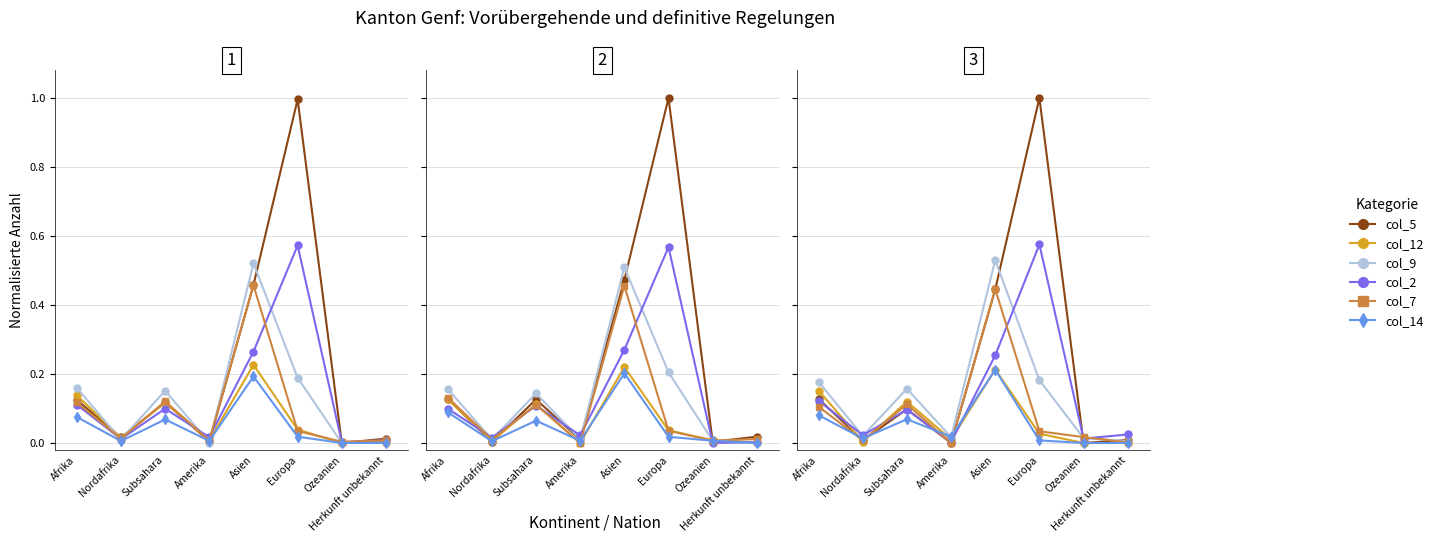

What value does the col_7 series have at Subsahara?

0.1